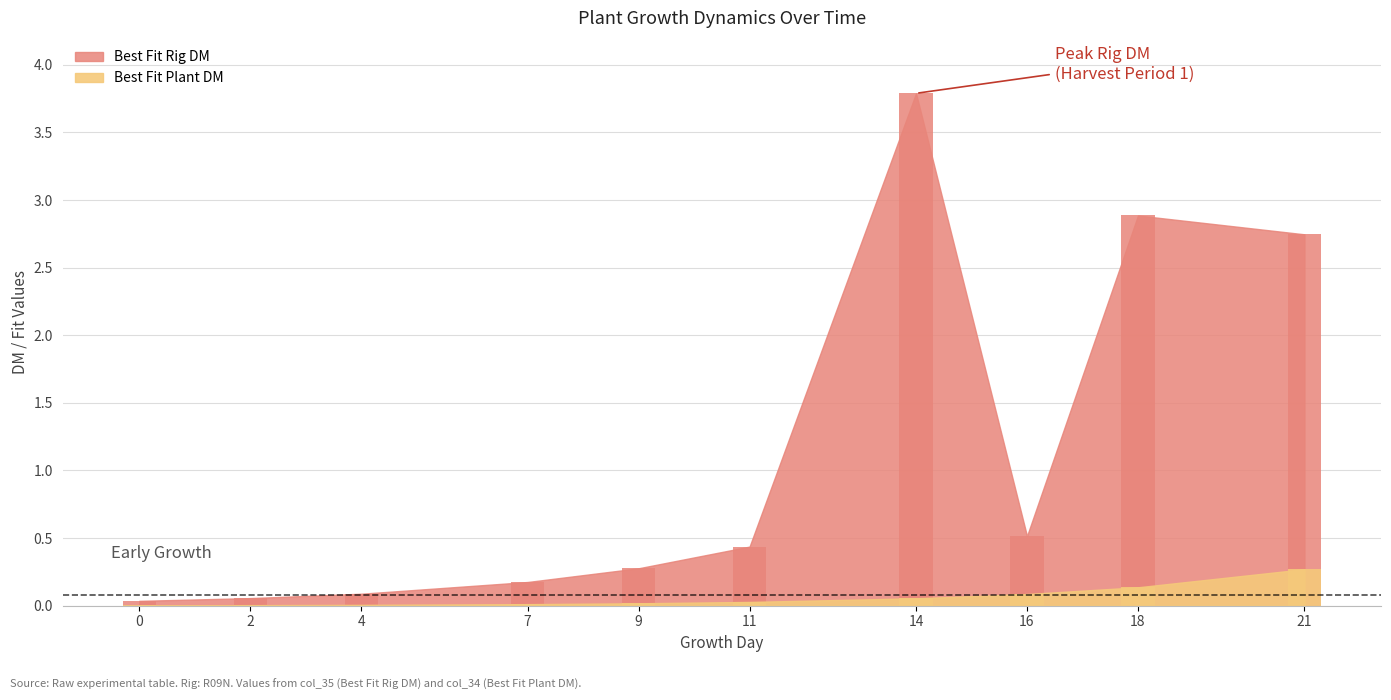

Rank the series by their maximum value, from highest to lowest.

Best Fit Rig DM, Best Fit Plant DM